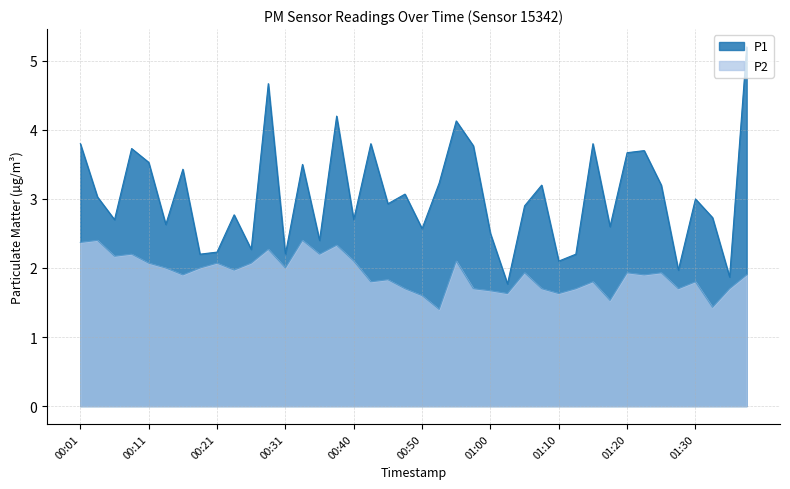

What is the label of the 16th point from the left?

00:38